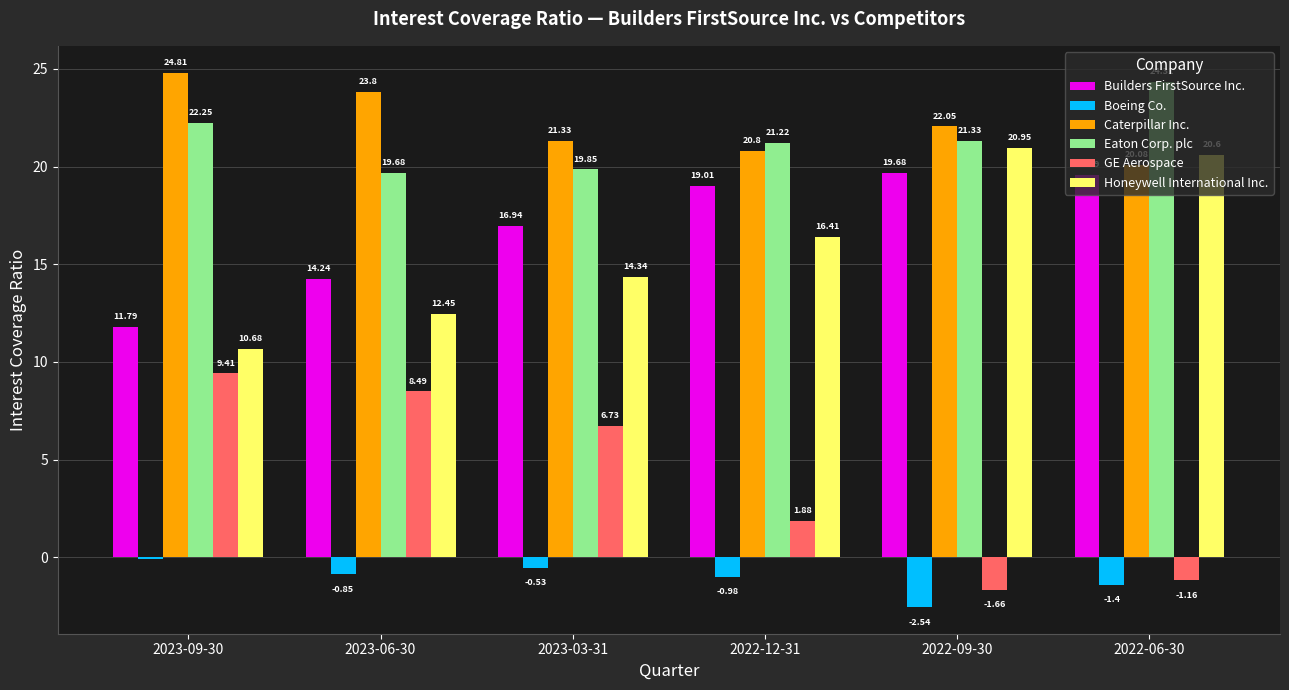

Which series has the largest range (max minus min)?

GE Aerospace